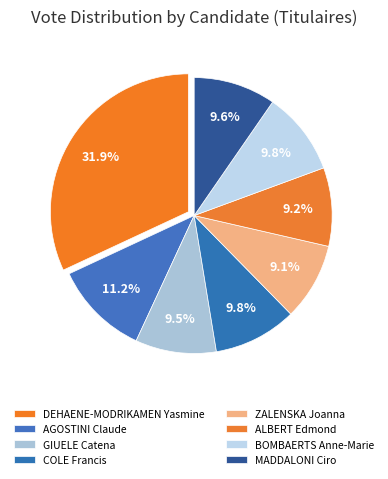

Between ZALENSKA Joanna and ALBERT Edmond, which is larger?

ALBERT Edmond